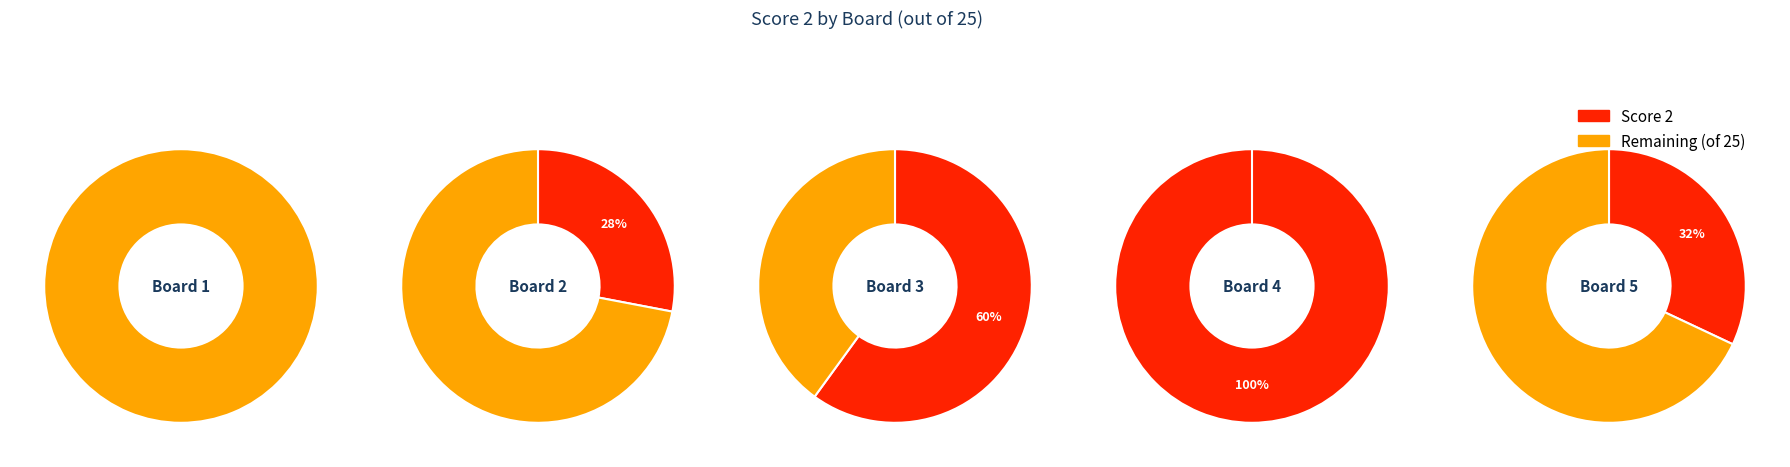

Which slice is the smallest?

Board 1